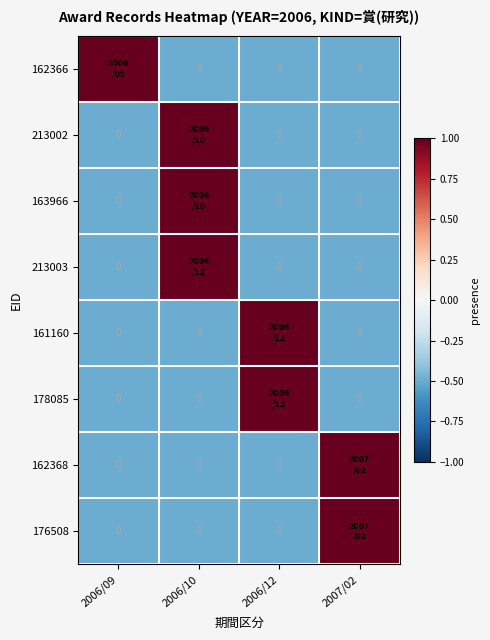

How many positive values does the 176508 series have?

1